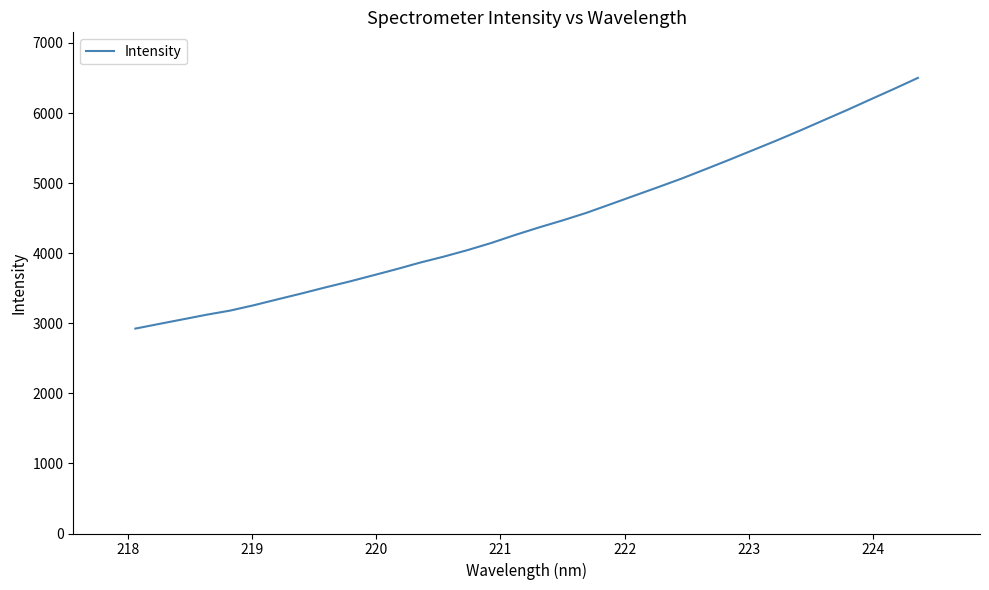

What is the greatest value displayed?

6501.4